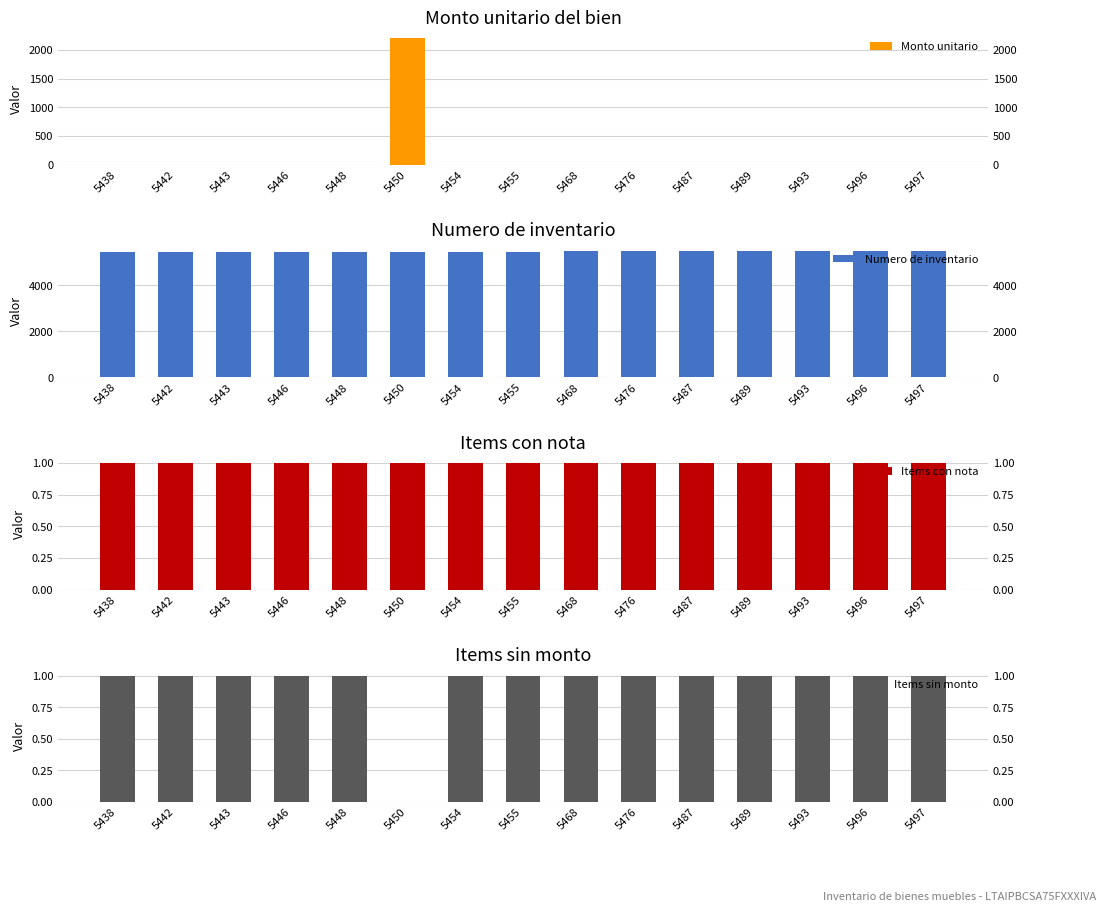

What is the difference between the maximum and minimum values in the Numero de inventario series?

59